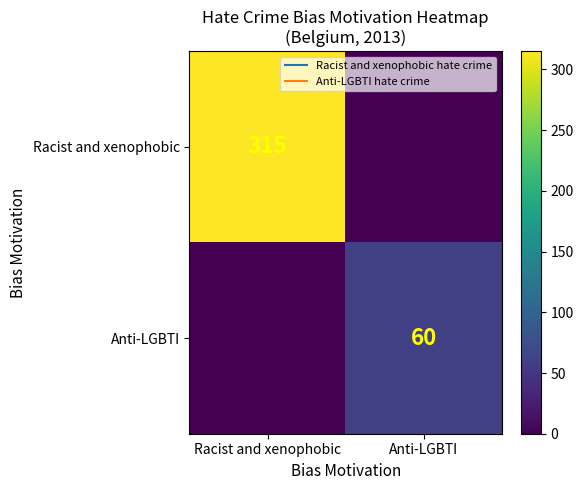

Count the Racist and xenophobic values in the range 0 to 315.

2